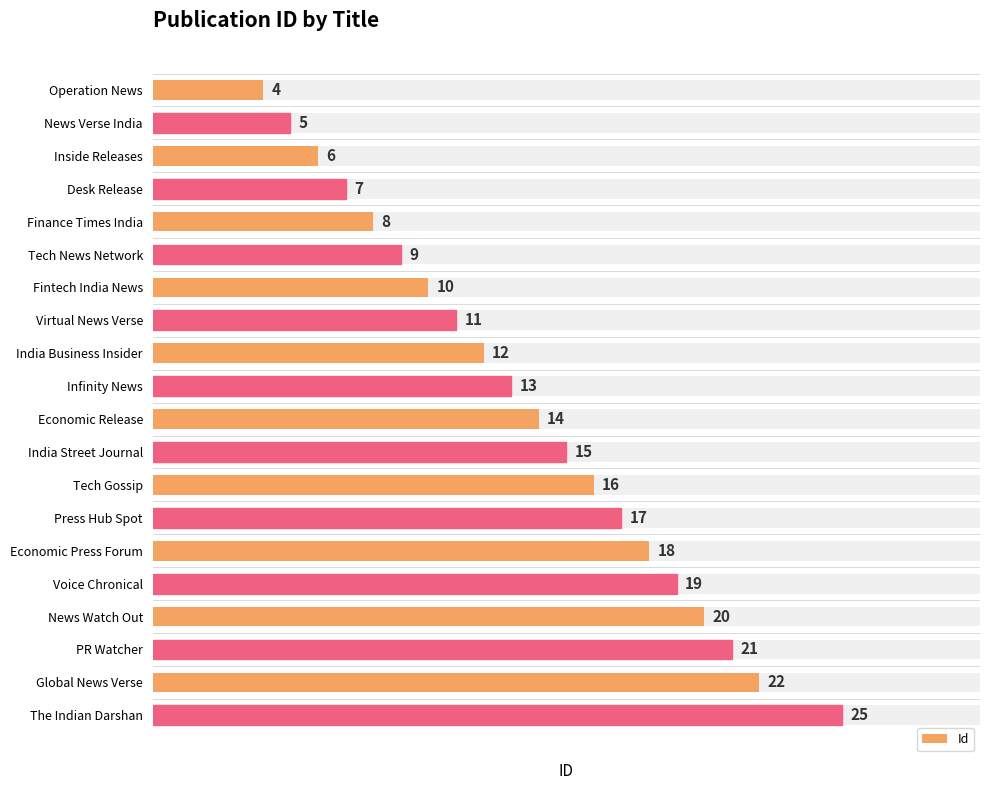

What is the difference between the maximum and minimum values?

21